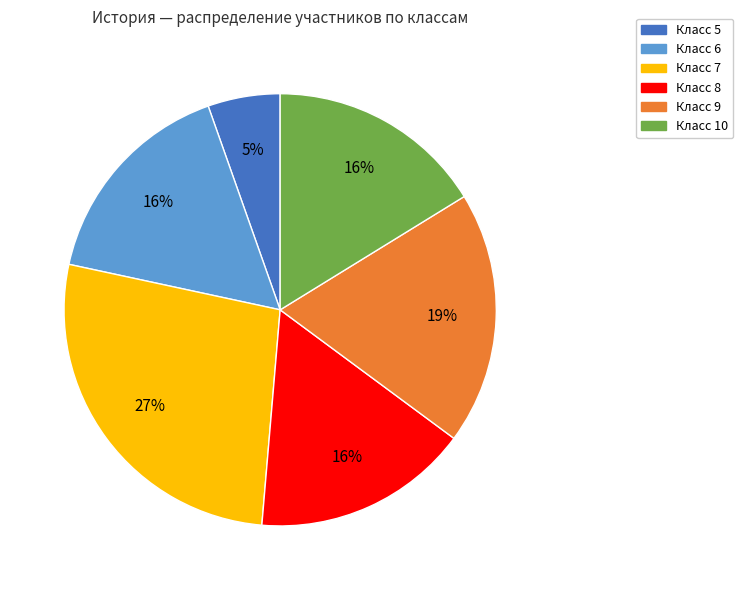

To the nearest percent, what is the difference between the largest and smallest slice percentages?

22%